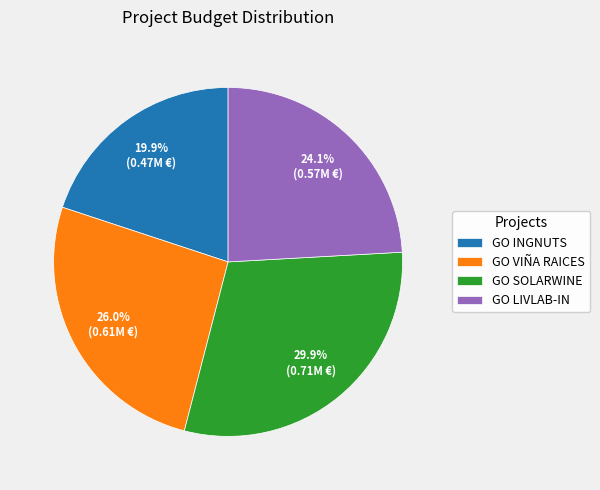

The GO LIVLAB-IN slice represents 24% of the pie. True or false?

True